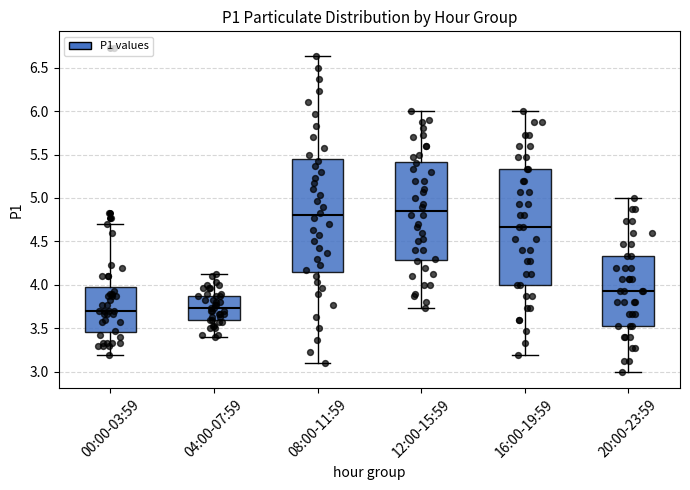

Where does the upper whisker of the box for 08:00-11:59 end on the y-axis? The values are not printed on the chart, so give them approximately, as read against the axis.

6.65